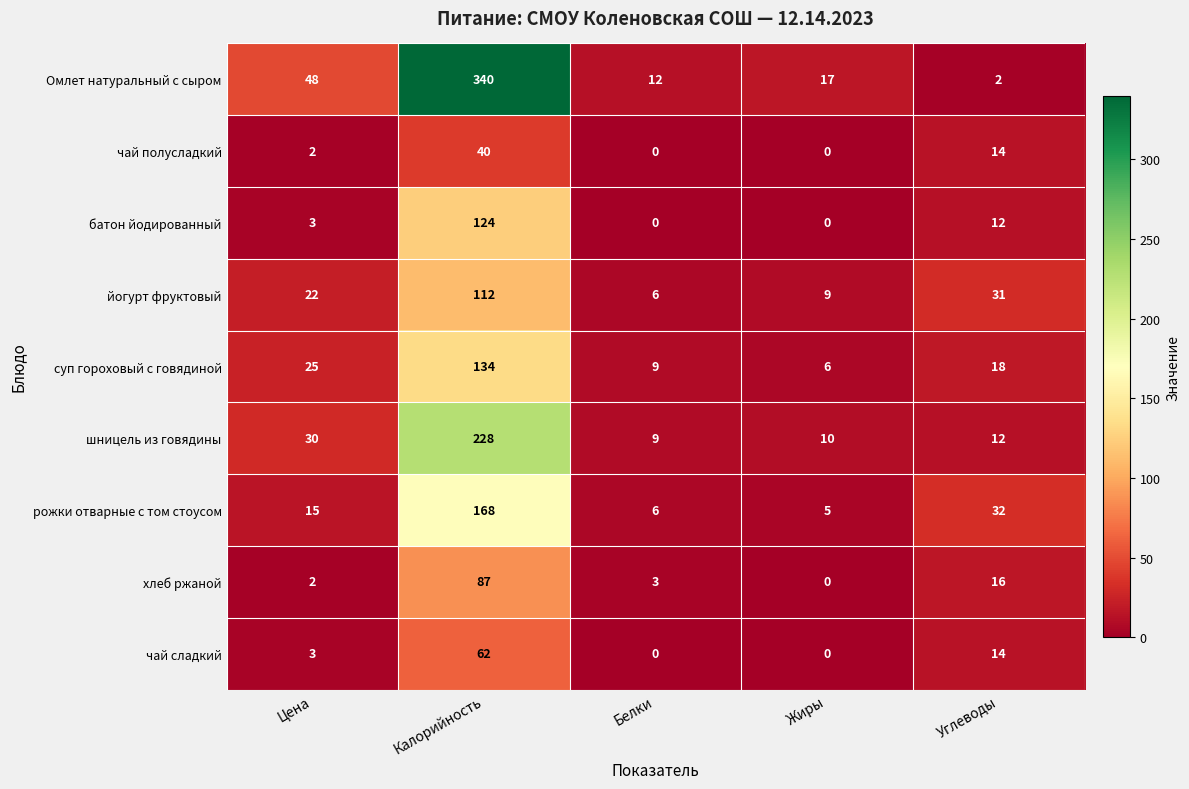

Read the чай сладкий value at Калорийность, to the nearest 5.

60